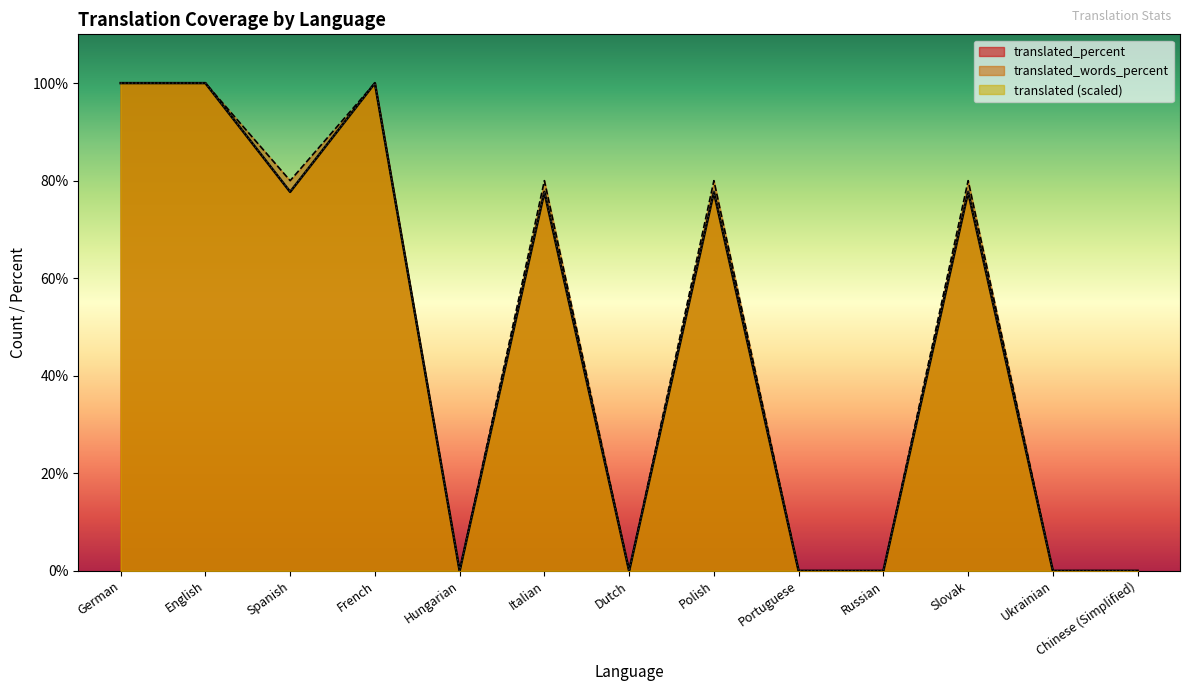

How many values in the translated_words_percent series exceed 80?

3